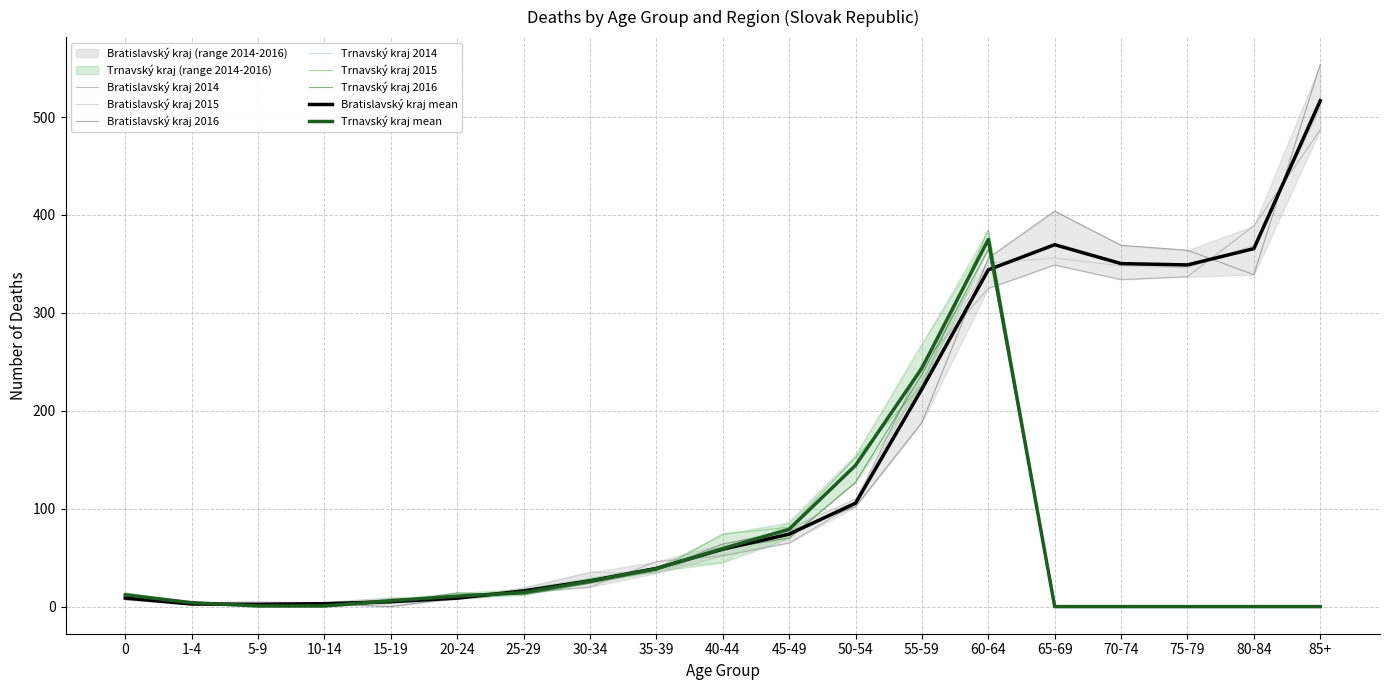

Count the number of categories in the chart.

19